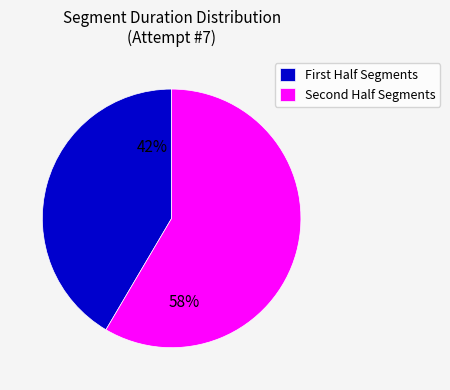

Rank the categories by value from lowest to highest.

First Half Segments, Second Half Segments